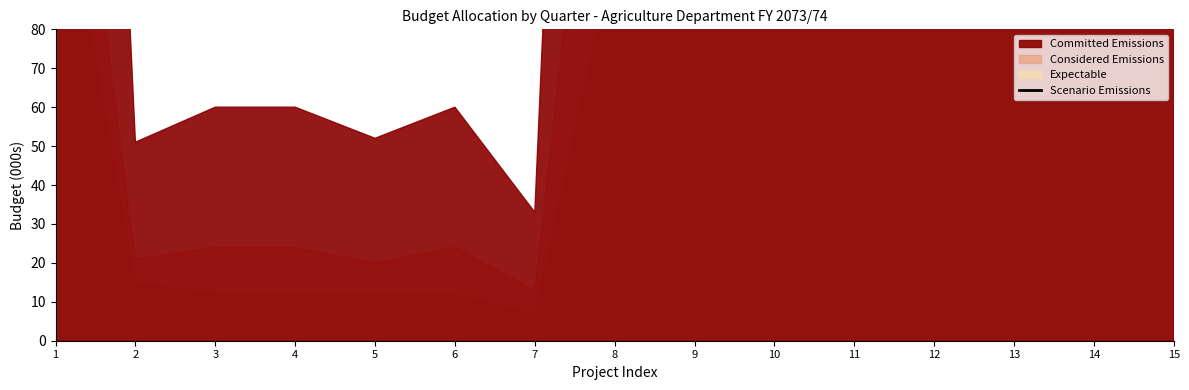

What is the change in value from 1 to 4?

-274